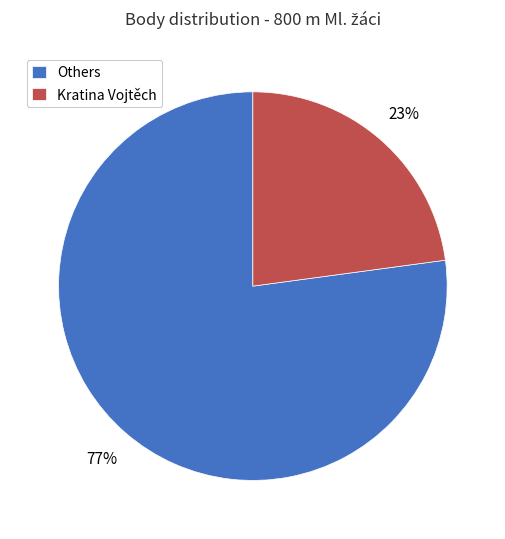

To the nearest percent, what is the difference between the largest and smallest slice percentages?

54%